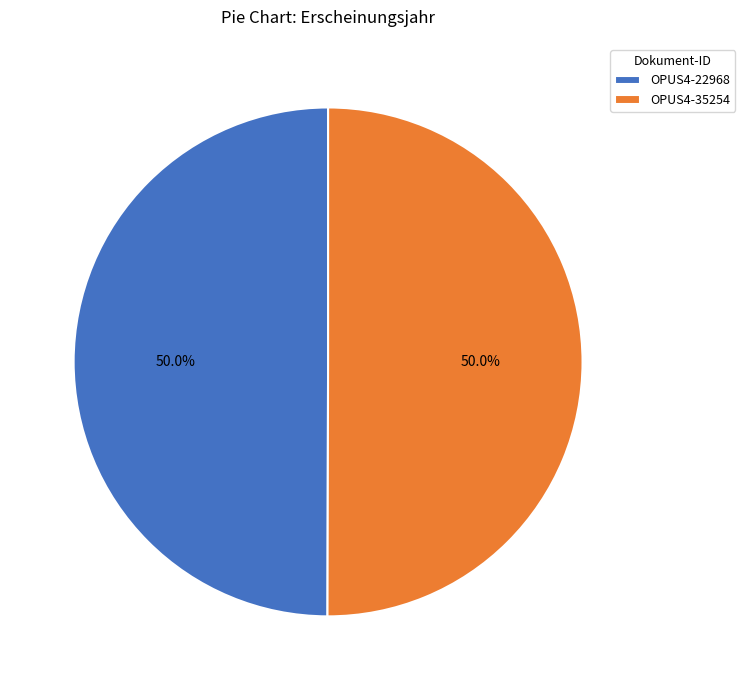

The OPUS4-35254 slice represents 41% of the pie. True or false?

False